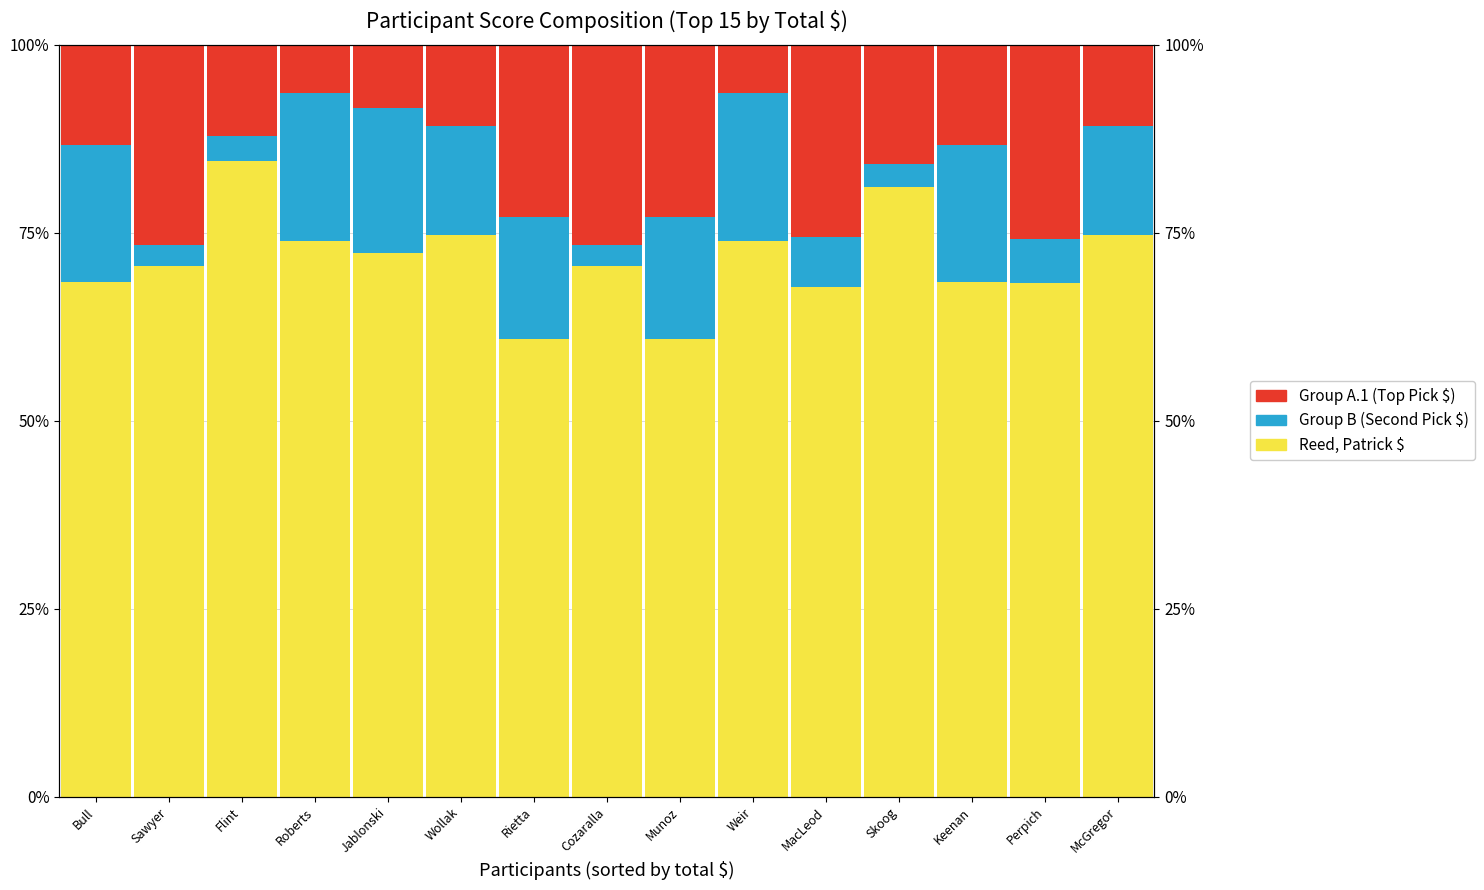

Which series has the largest total across all categories?

Group A (Reed, Patrick $)